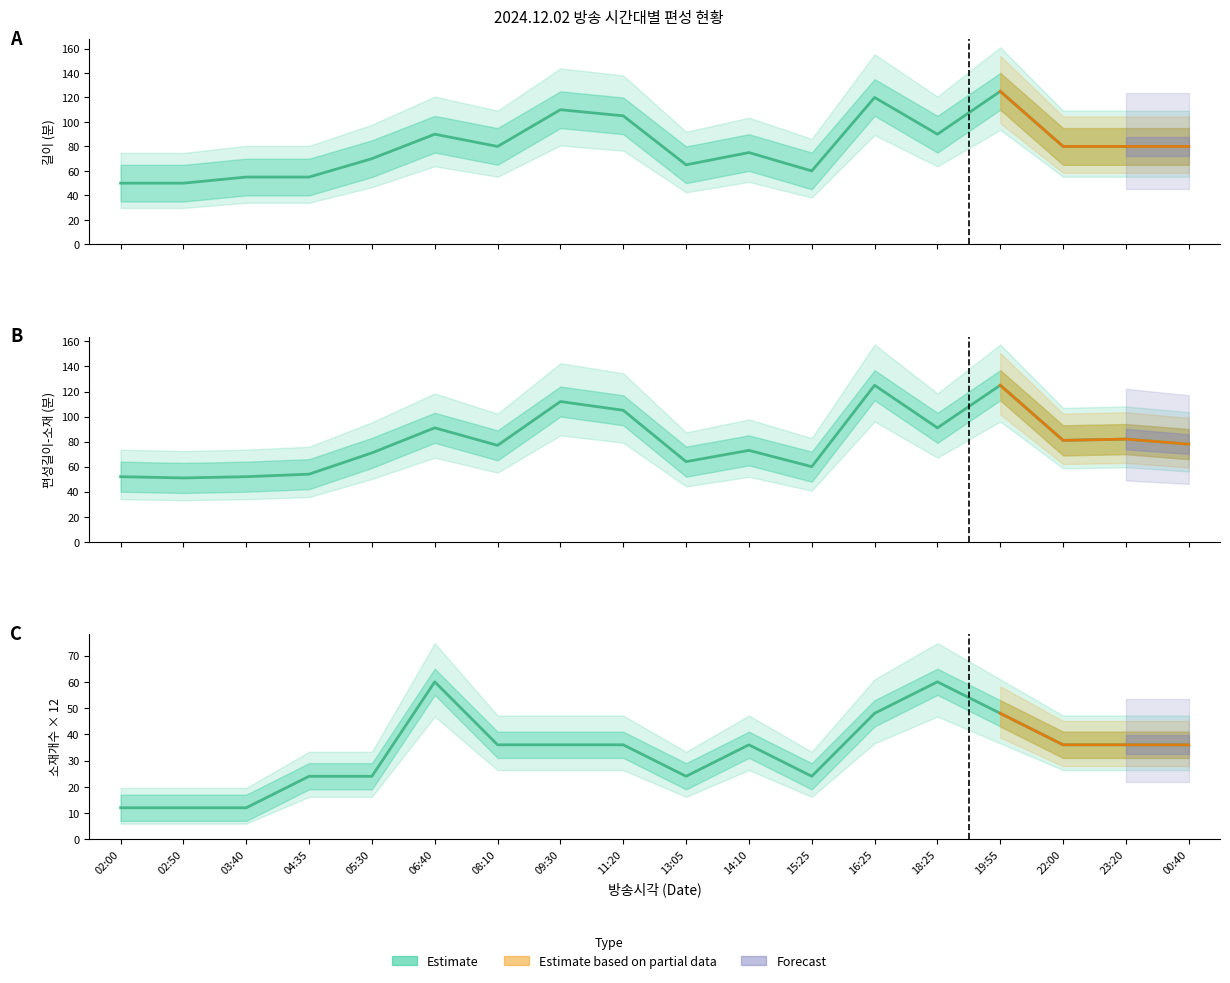

The 길이 series shows 18 at 04:35. True or false?

False